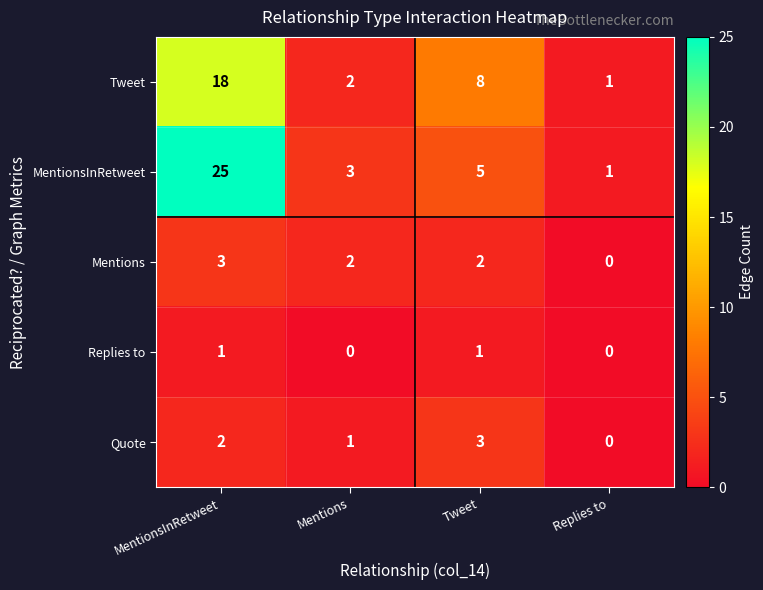

List the labels in order of Quote value, smallest first.

Replies to, Mentions, MentionsInRetweet, Tweet